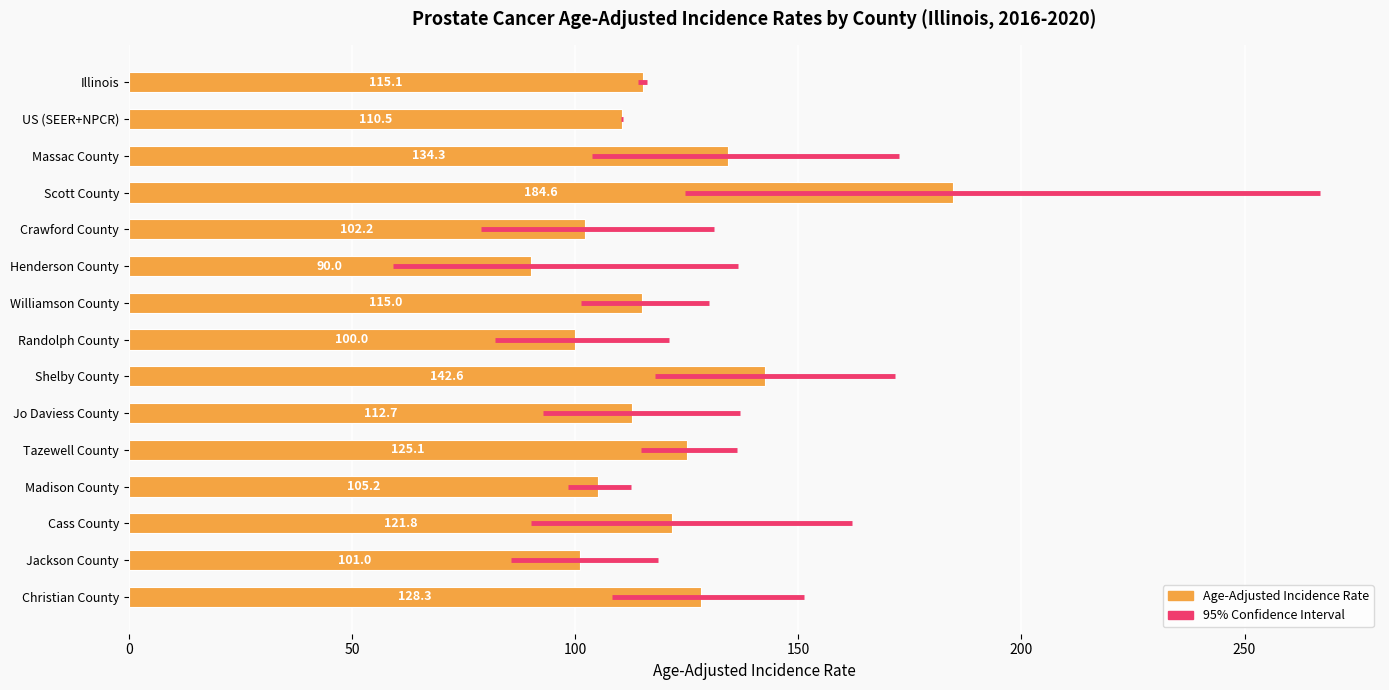

What is the value of the 3rd bar from the top?

134.3